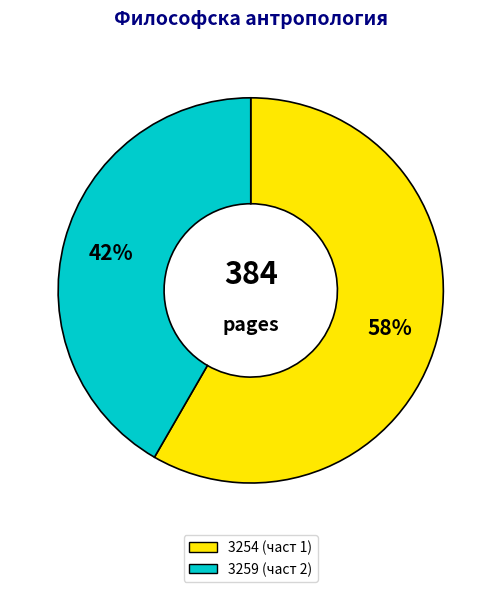

Which slice is the smallest?

3259 (част 2)